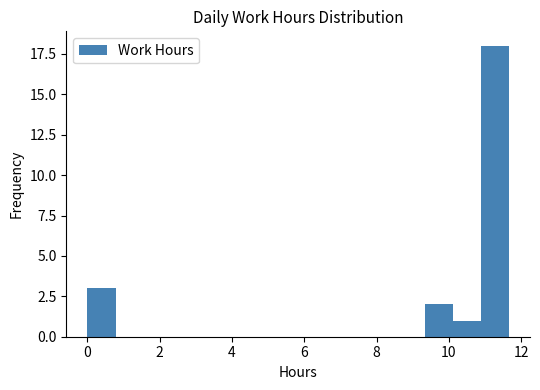

Read against the x-axis, roughly where is the centre of the tallest bar?

11.2